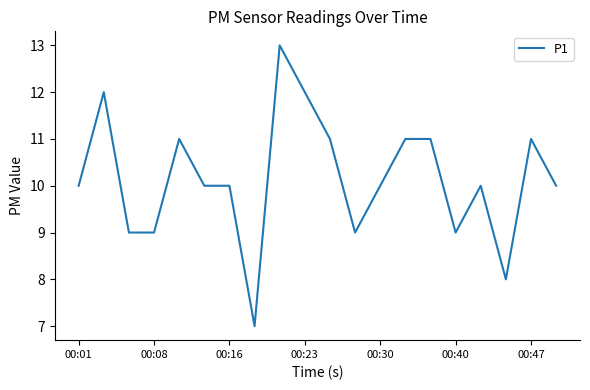

What is the smallest value displayed?

7